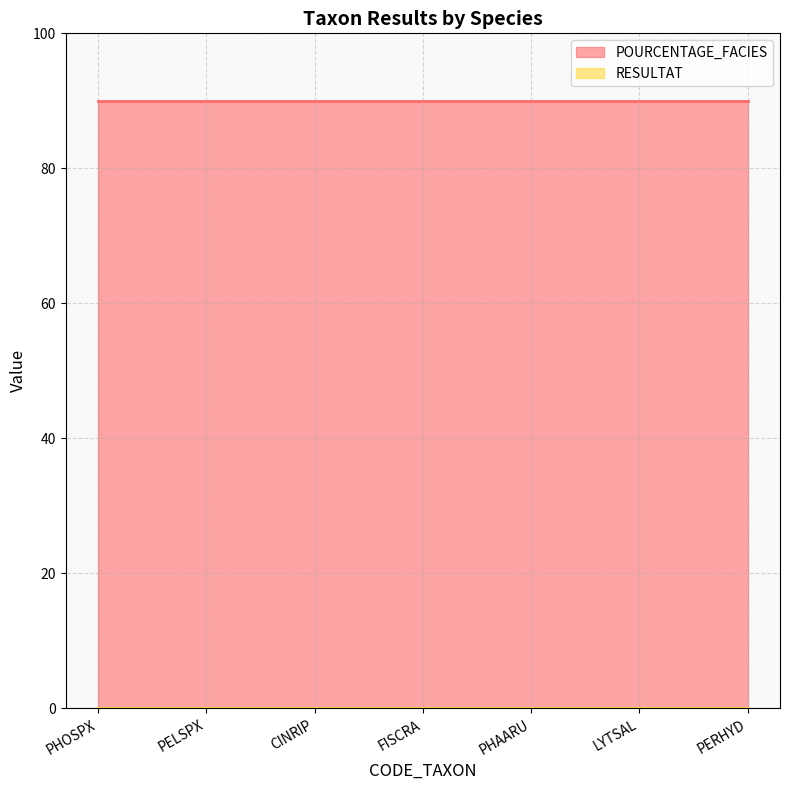

True or false: RESULTAT has more than 1 interior local peaks.

False